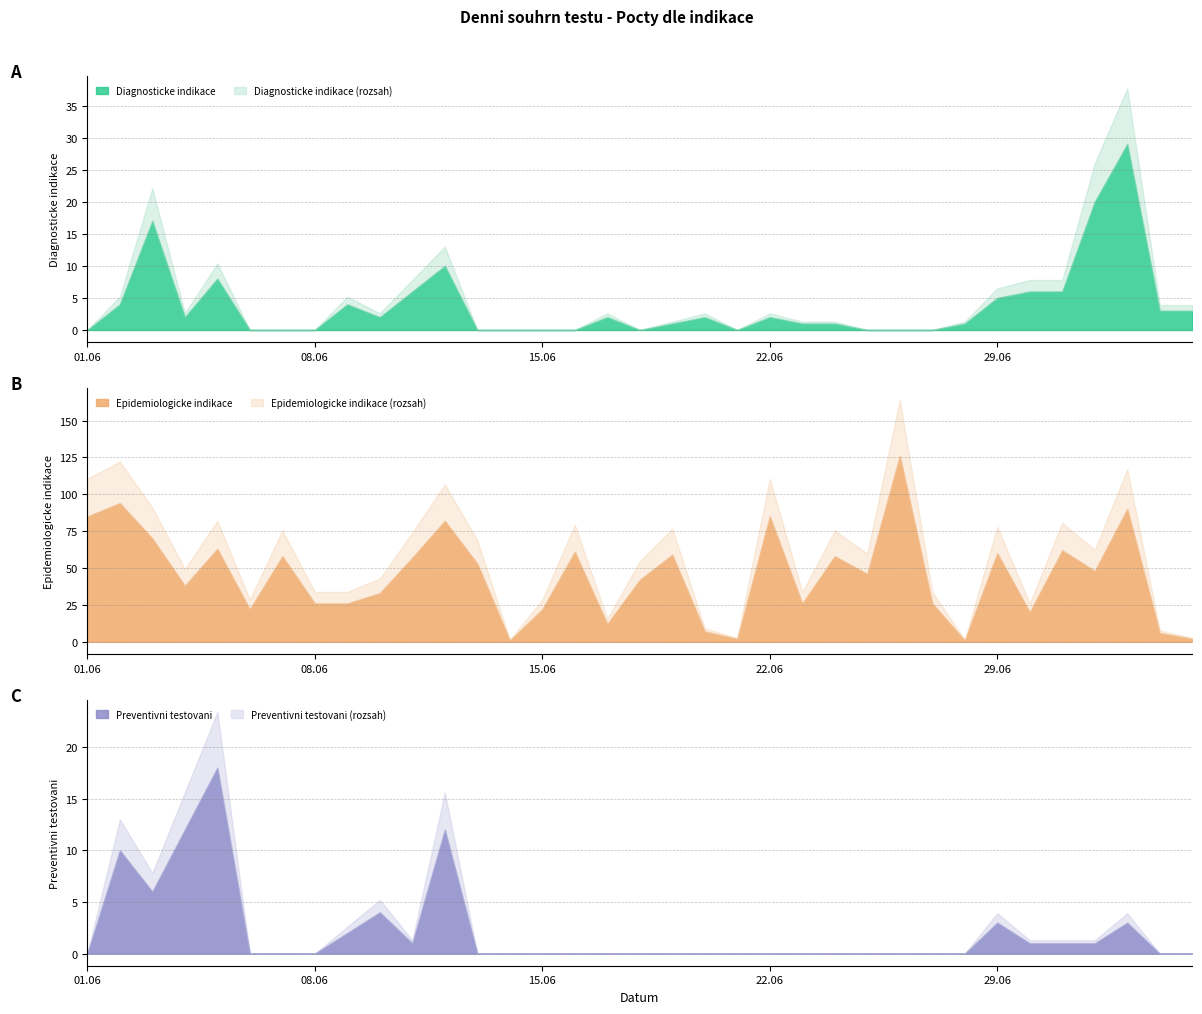

The Diagnosticke indikace series shows 2.6 at 29.06. True or false?

False